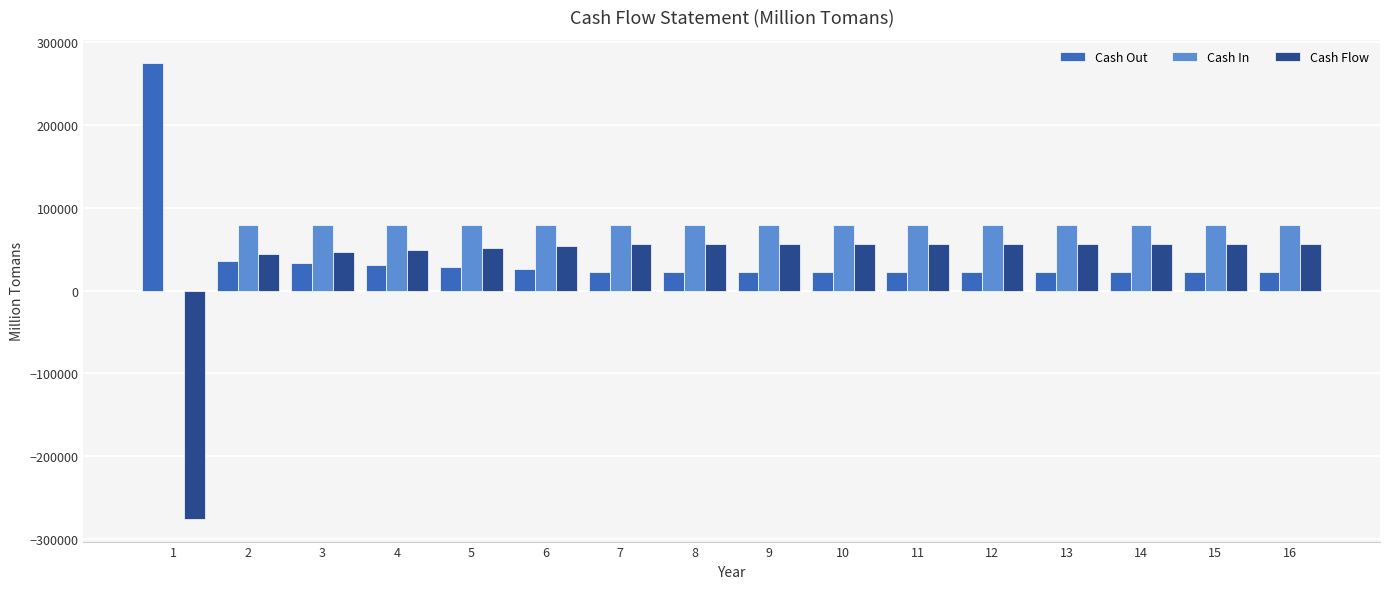

What are all the series names shown in the legend?

Cash Out, Cash In, Cash Flow